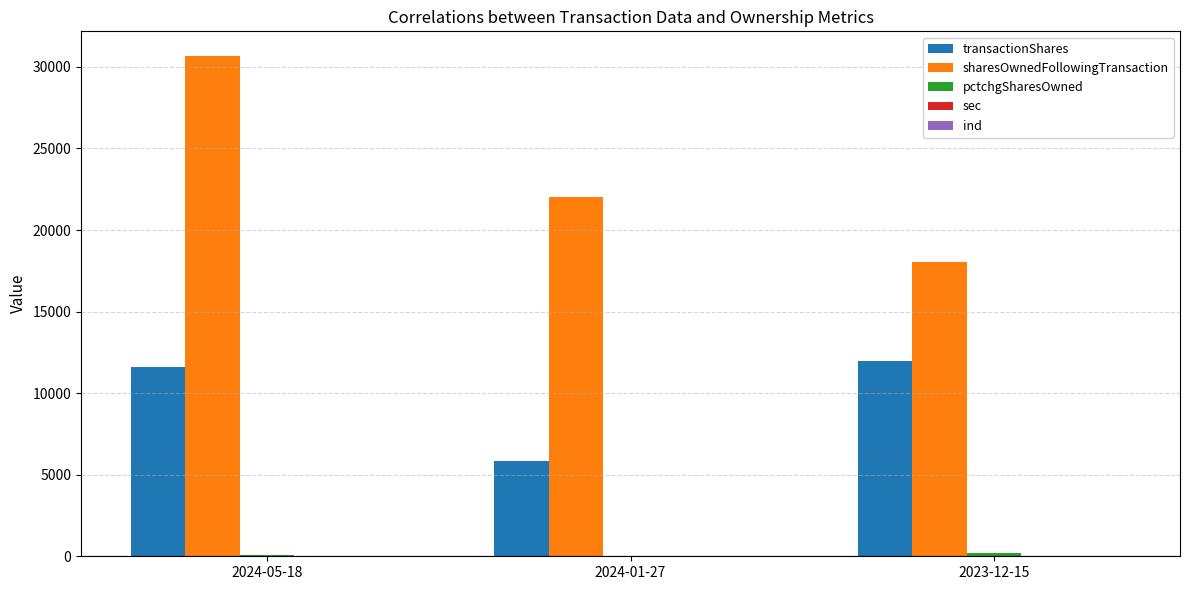

Which label corresponds to the largest value in the chart?

2024-05-18